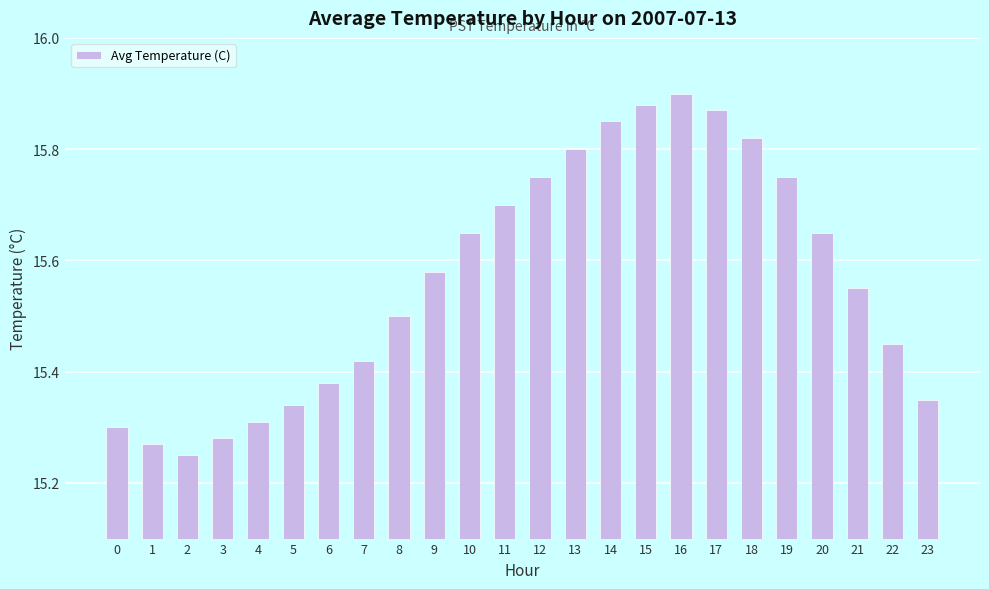

Does the chart contain any negative values?

No